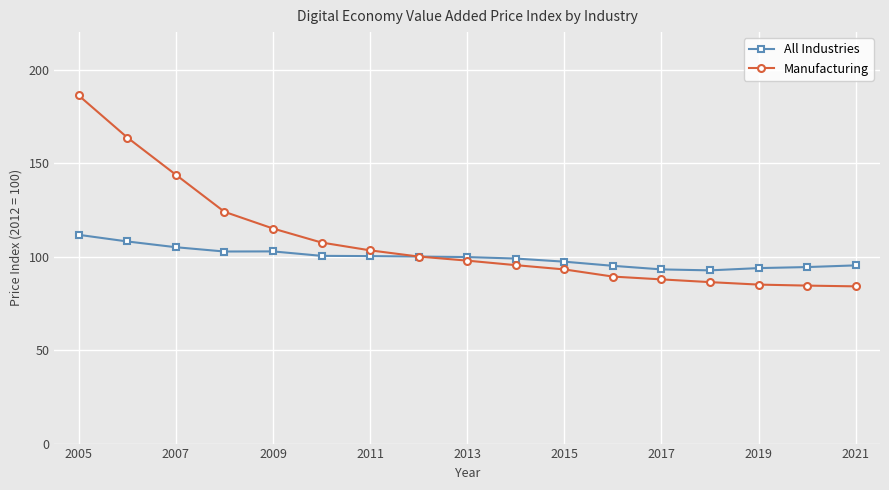

Which series has the largest range (max minus min)?

Manufacturing